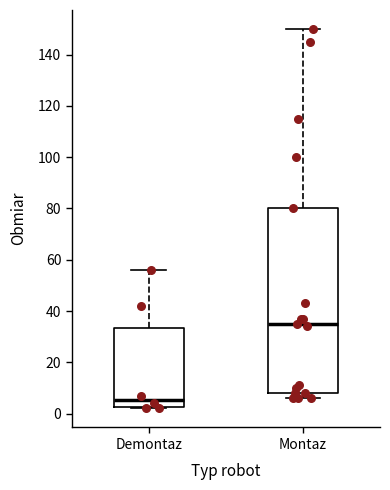

Comparing the boxes themselves (not the whiskers), which one is the tallest?

Montaz